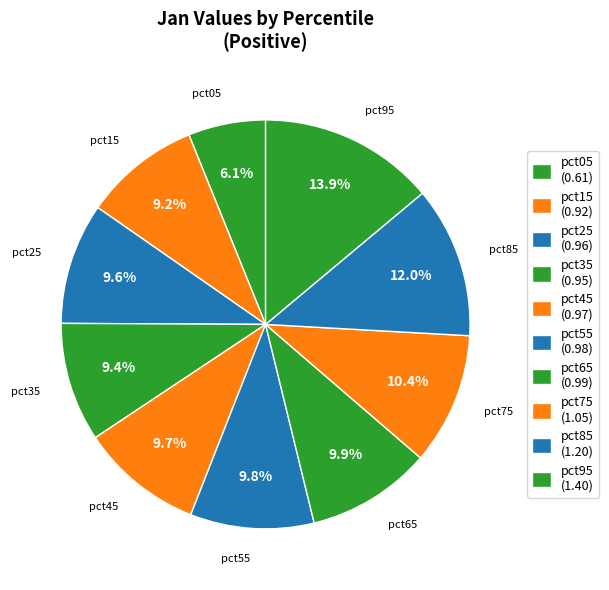

Does any single category account for the majority?

No